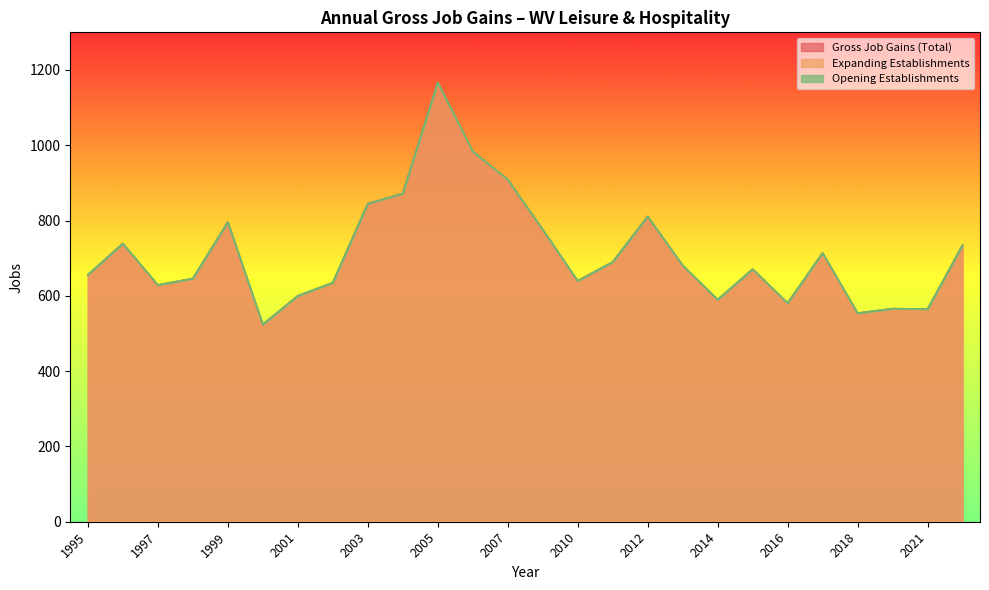

True or false: Opening Establishments and Gross Job Gains (Total) intersect in this chart.

False